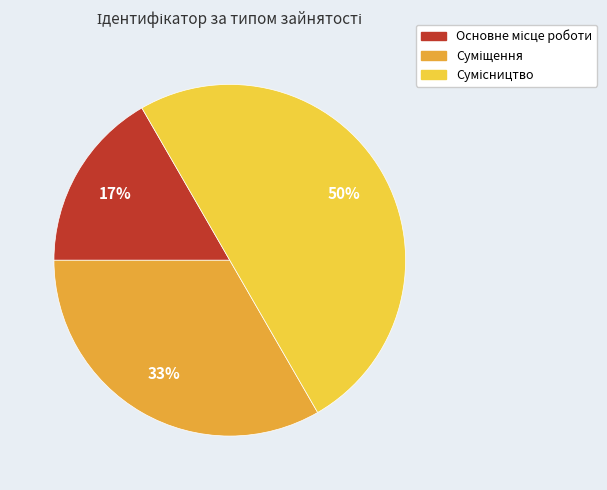

To the nearest percent, what is the average slice percentage?

33%